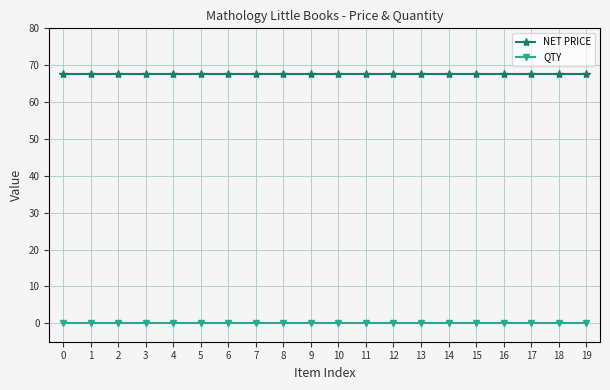

Which series has the largest total across all categories?

NET PRICE